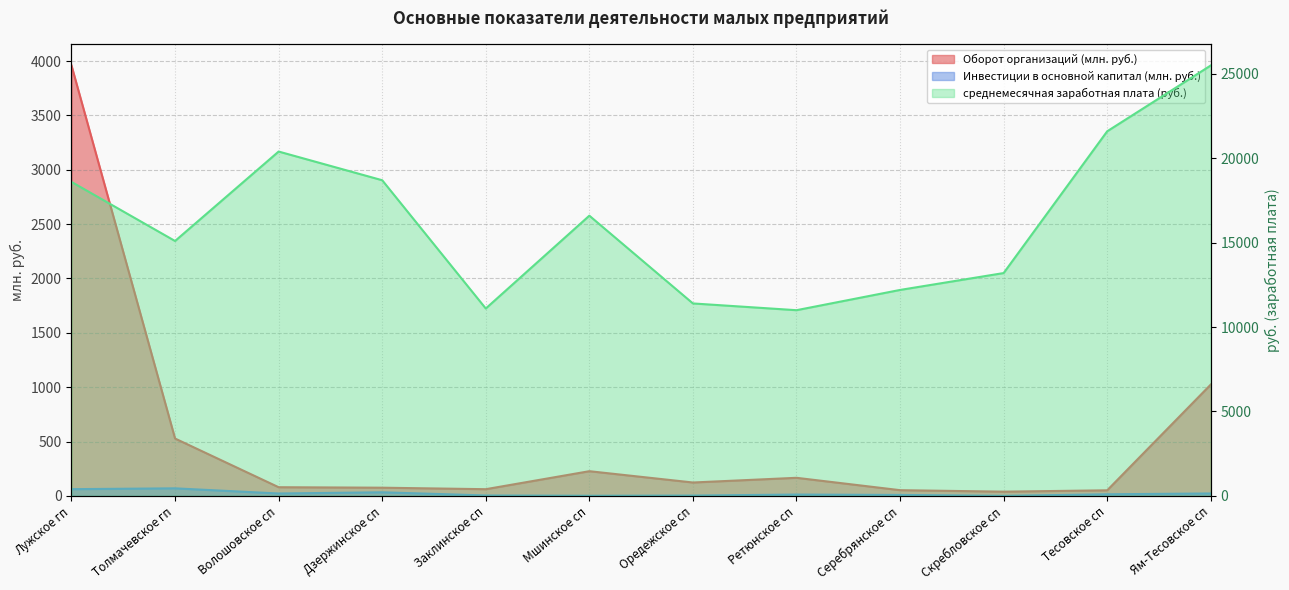

At Ям-Тесовское сп, list the series in order from largest to smallest.

среднемесячная заработная плата (руб.), Оборот организаций (млн. руб.), Инвестиции в основной капитал (млн. руб.)